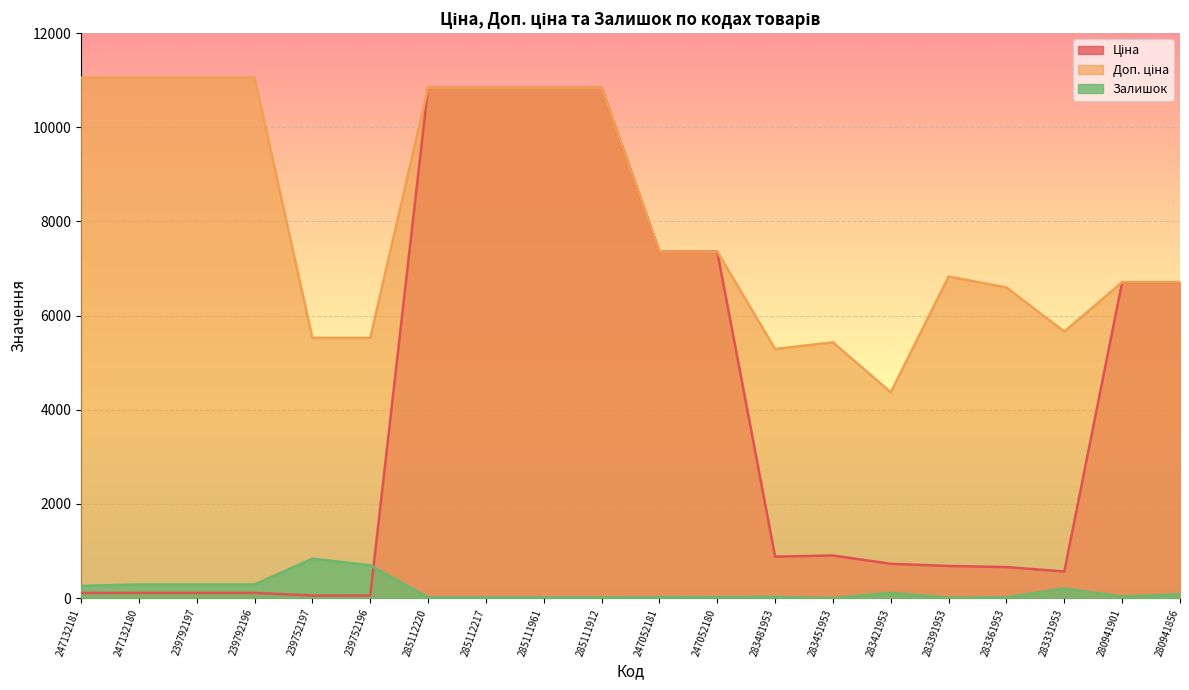

Where does the Ціна series first go above 882?

285112220